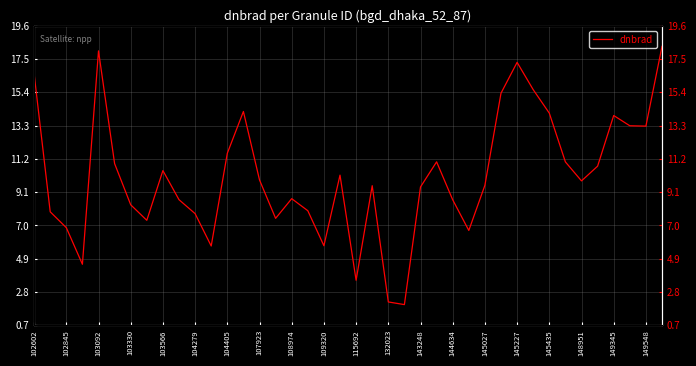

What is the smallest value displayed?

2.0